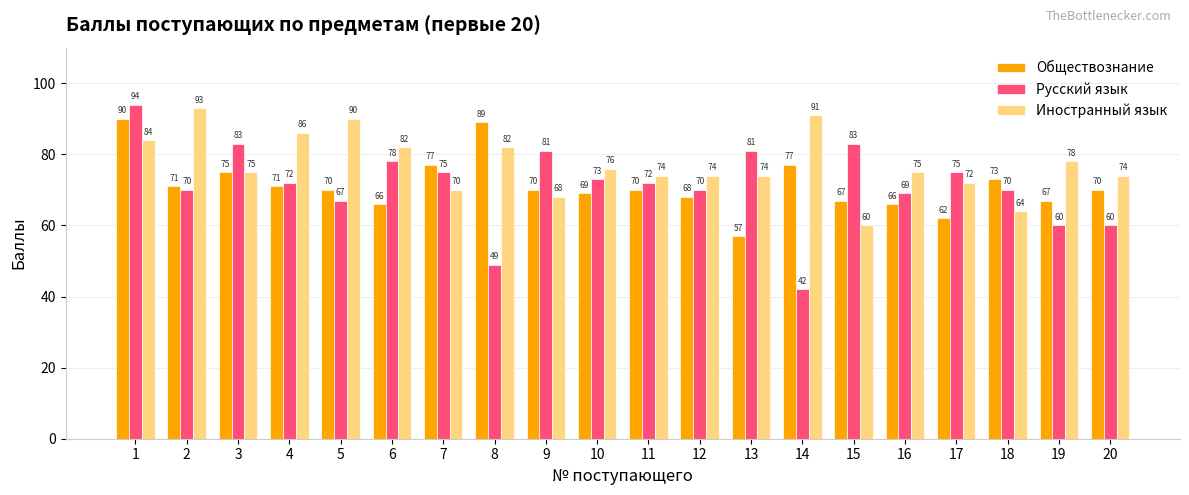

How many data points in Русский язык are less than 72?

9